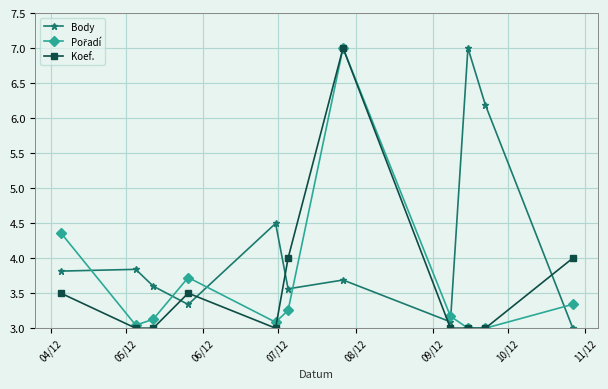

How many times do Body and Koef. cross each other?

5